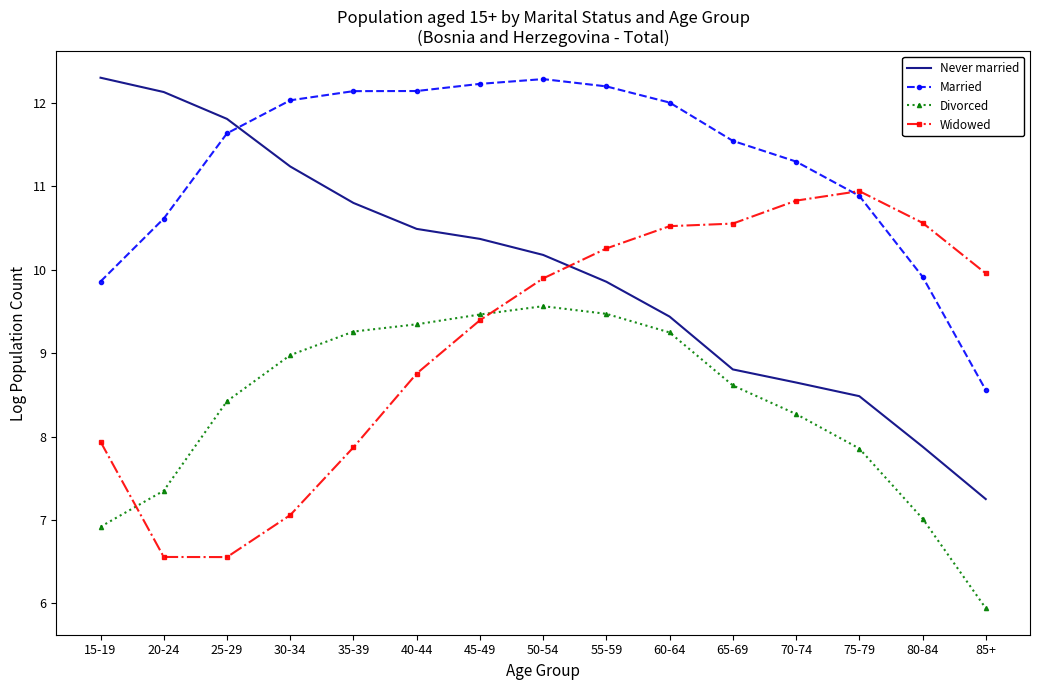

Which series changed the most between 15-19 and 50-54?

Divorced